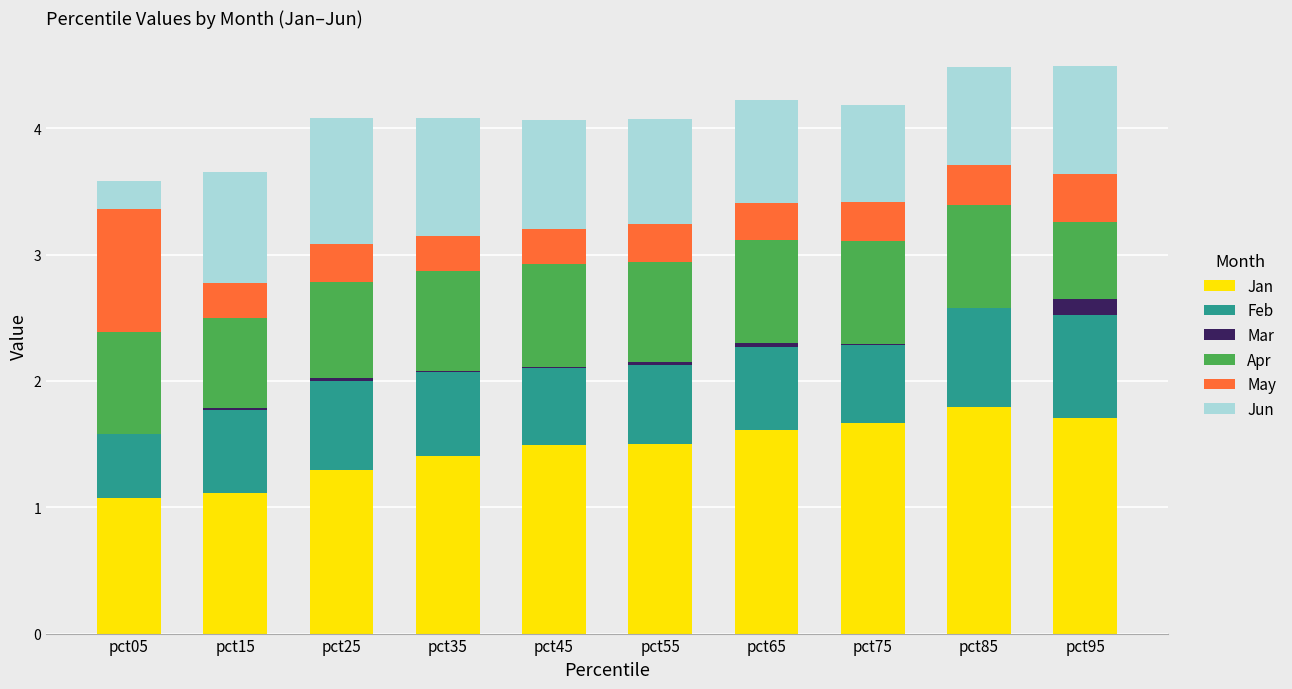

The value of Jan at pct95 is 1.0. True or false?

False